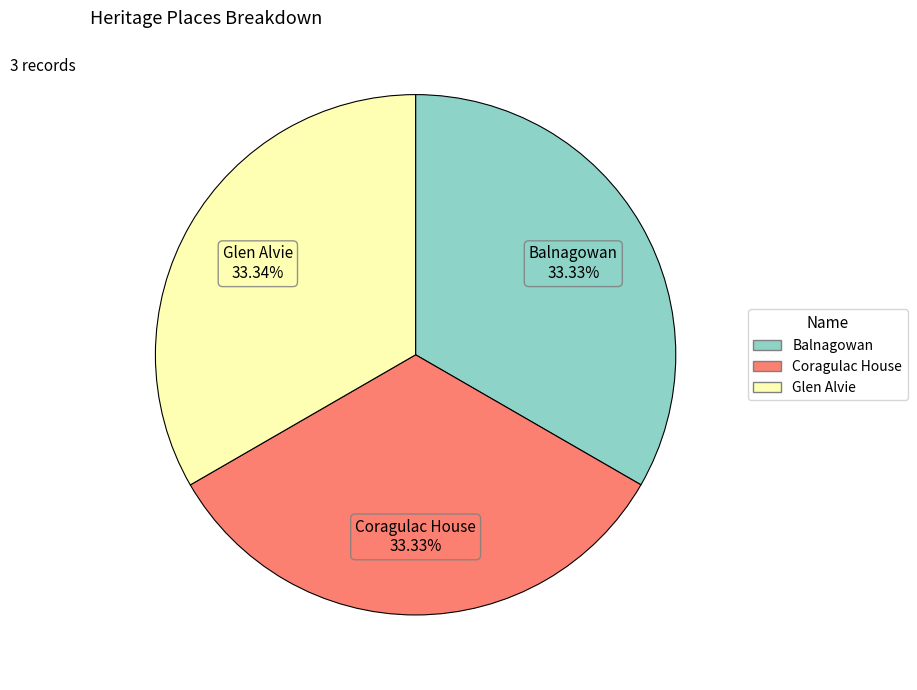

Is the sum of Balnagowan and Coragulac House greater than half?

Yes